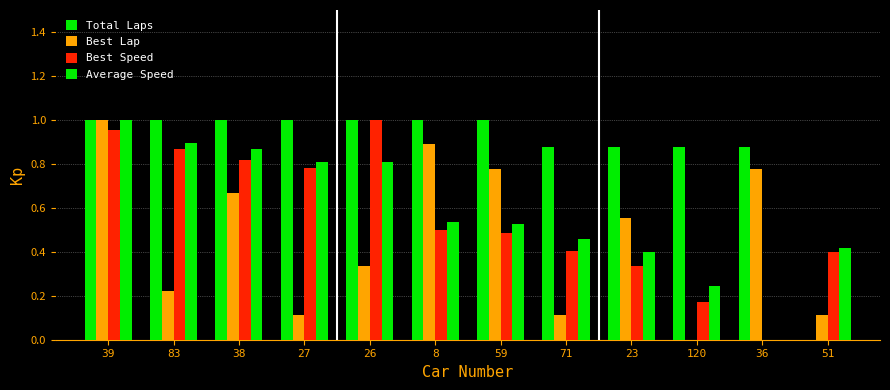

Are the bars horizontal?

No